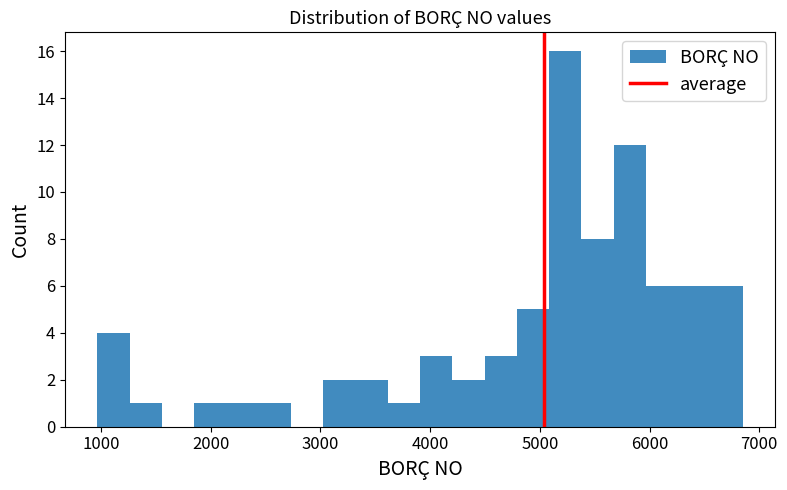

Around what value on the x-axis is the tallest bar? Give the approximate position of its centre, as read against the axis.

5200